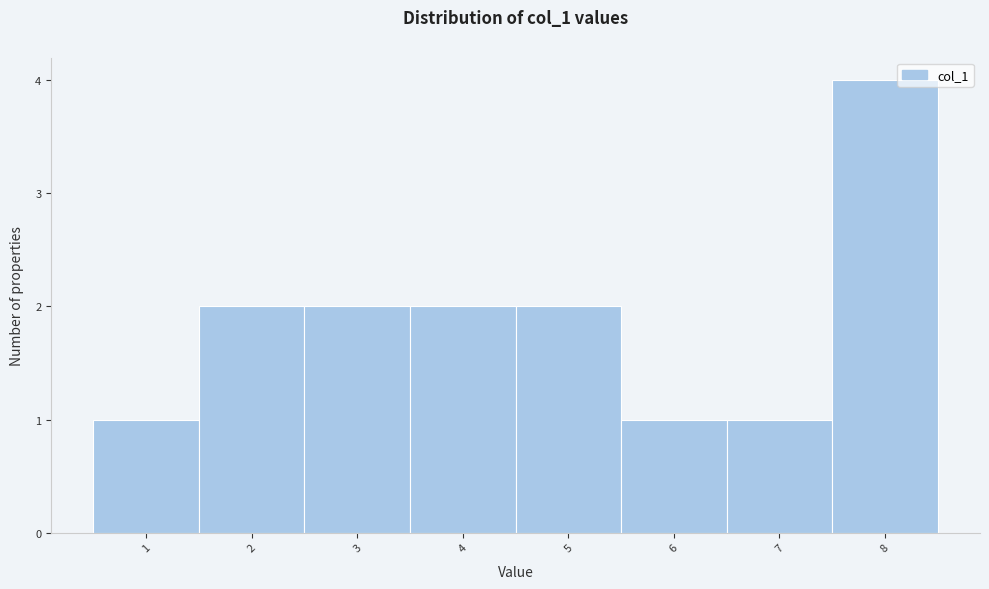

Reading left to right, extract all data points from this chart.

1=1	2=2	3=2	4=2	5=2	6=1	7=1	8=4